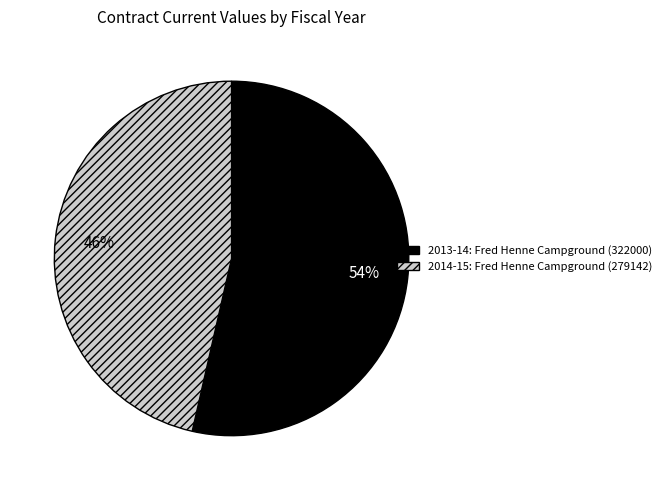

How many segments does this pie chart have?

2